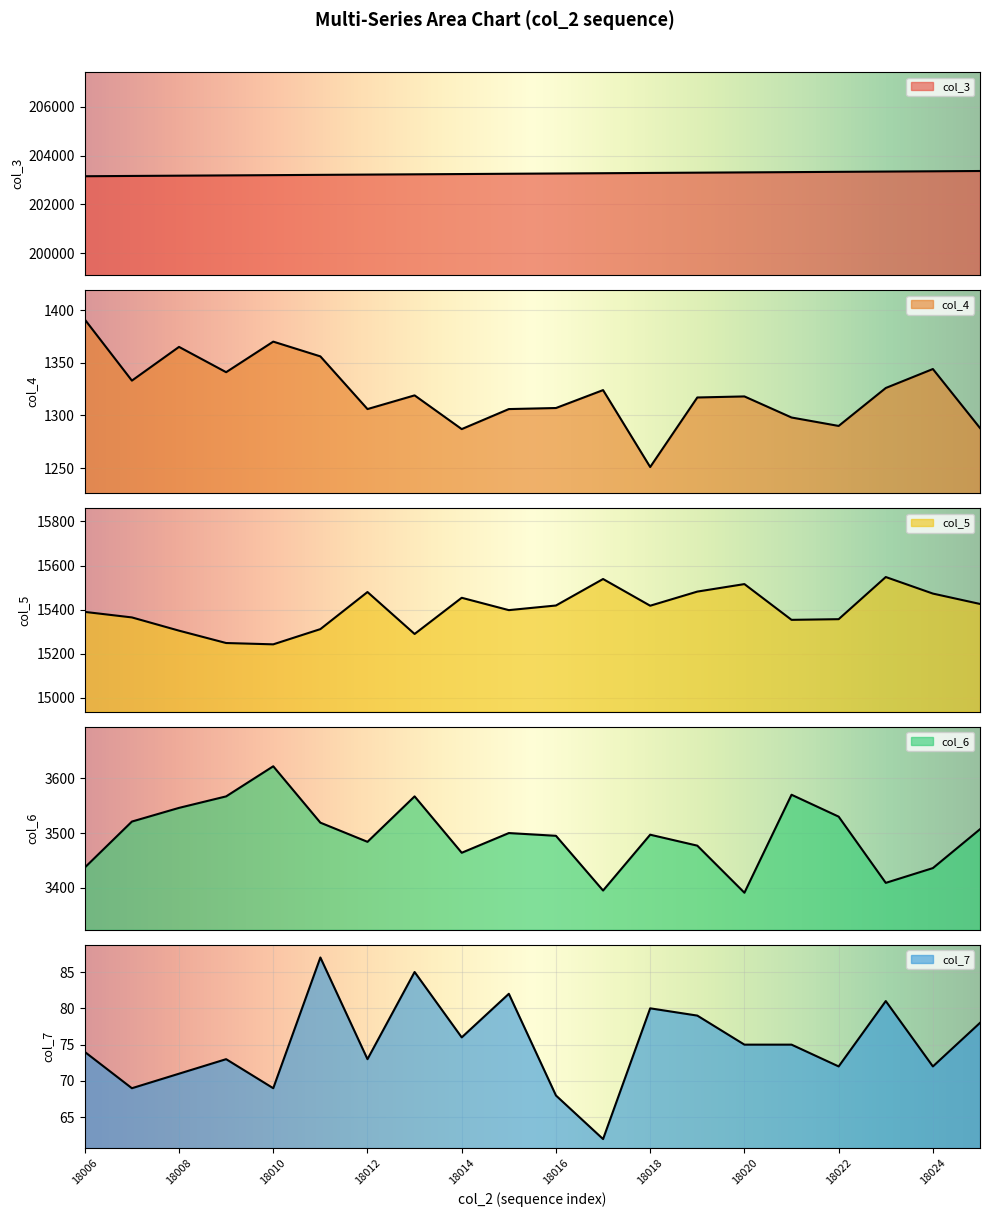

Between 18006 and 18024, which series saw the biggest shift?

col_3